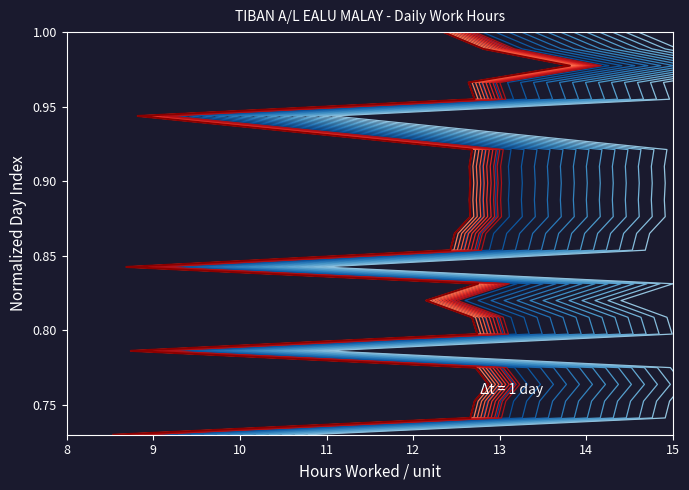

What is the value of the 21st point from the left?

1.0